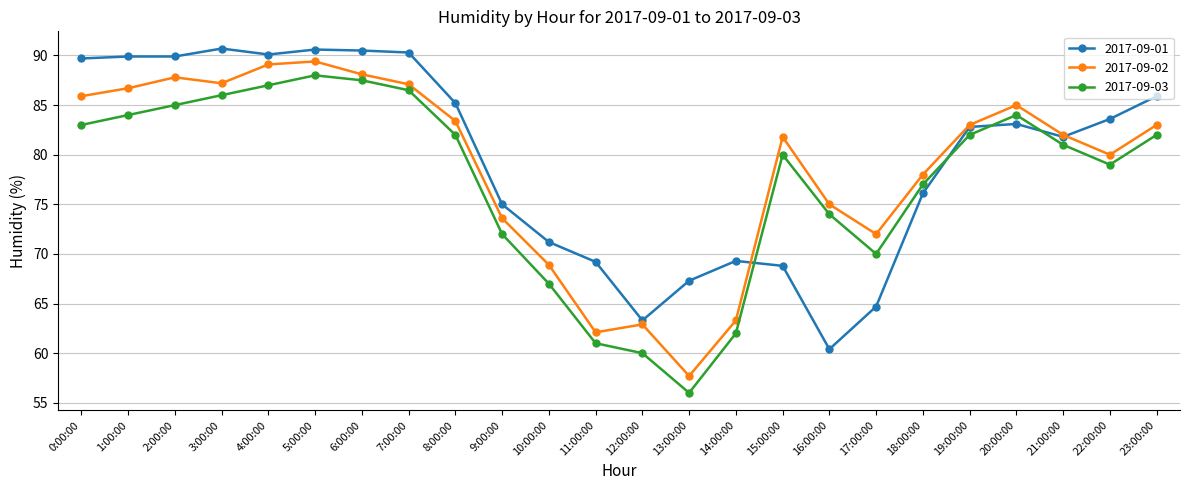

How many series are shown in this chart?

3